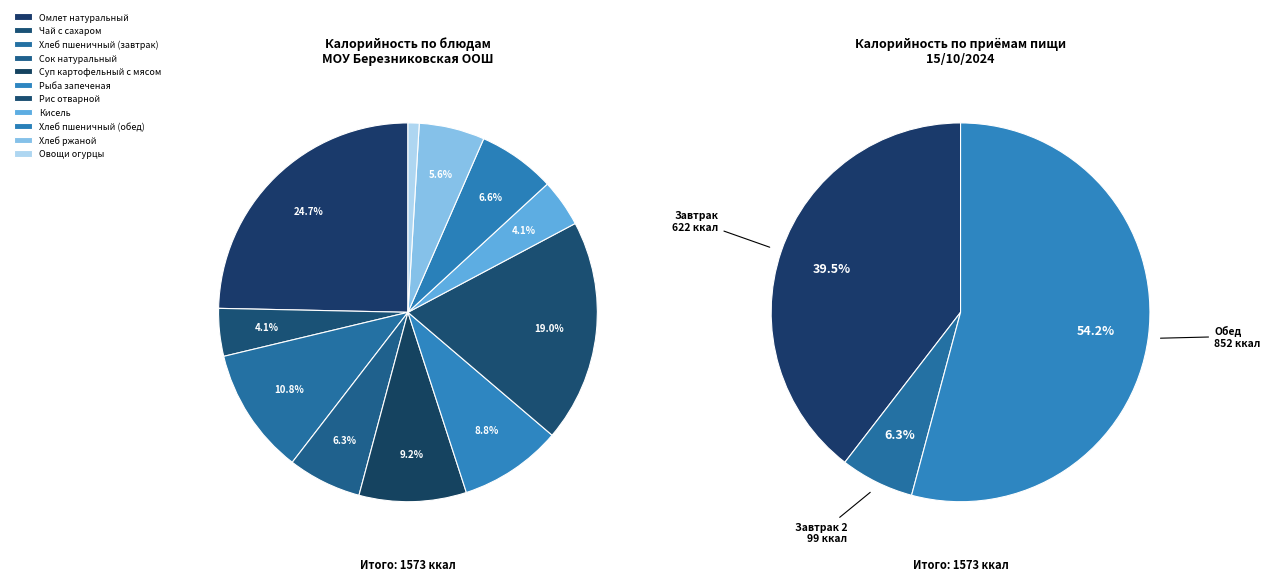

What percentage is NOT represented by Рыба запеченая?

91.2%